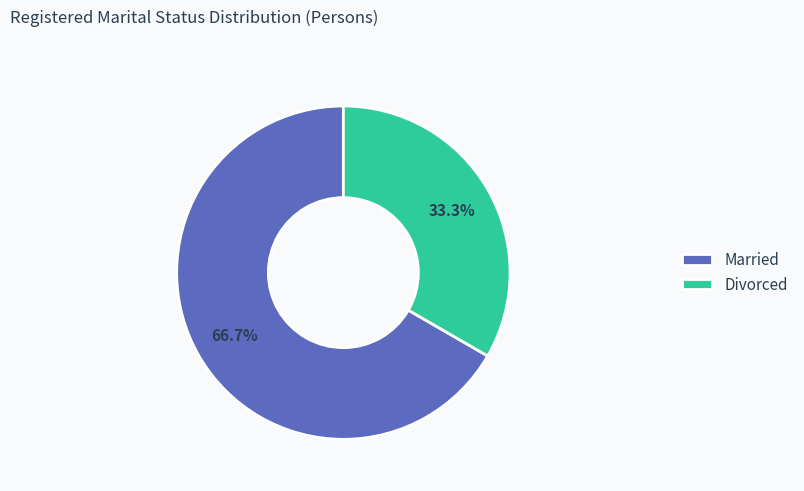

What is the total percentage of Divorced and Married?

100.0%